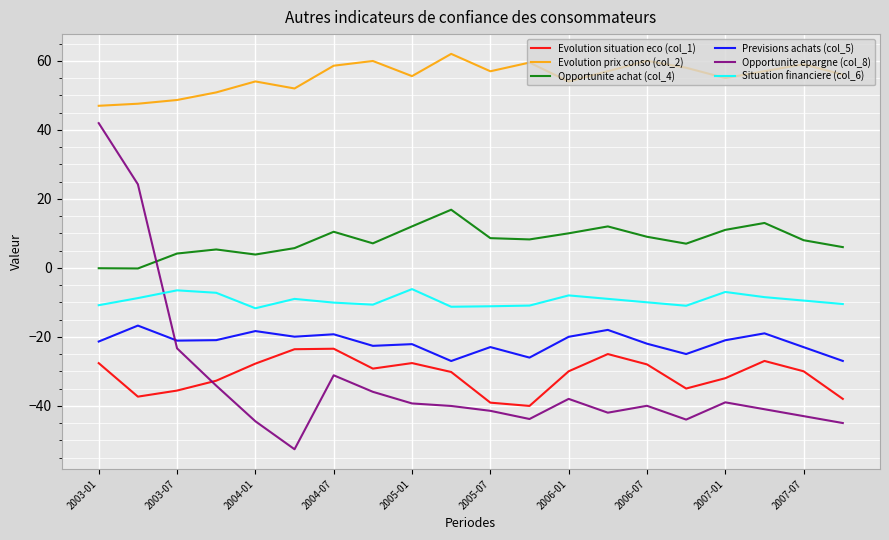

How many lines are shown in the chart?

6